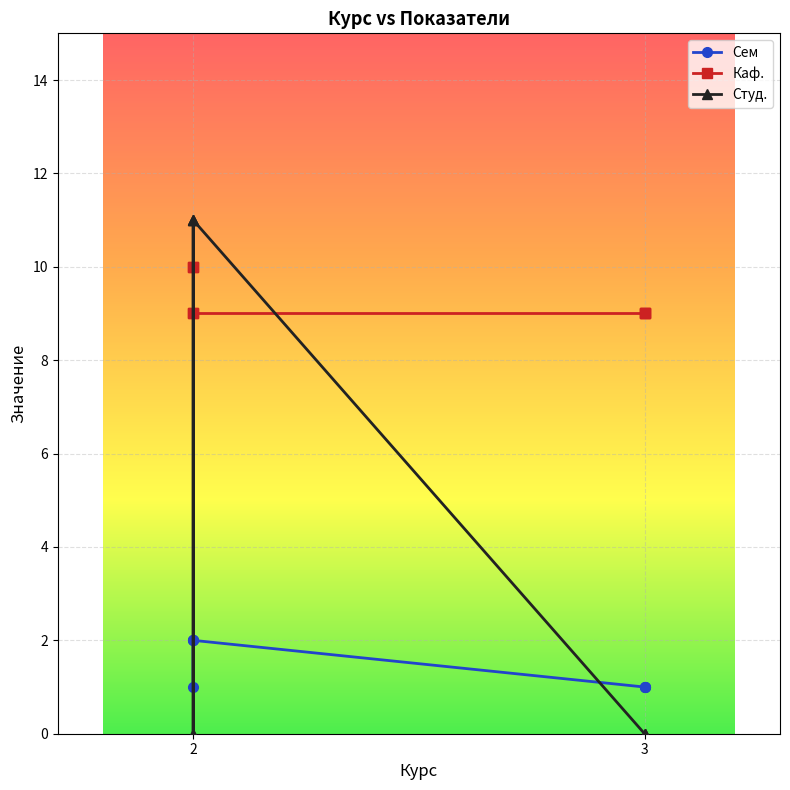

What is the difference between the maximum and minimum values in the Сем series?

1